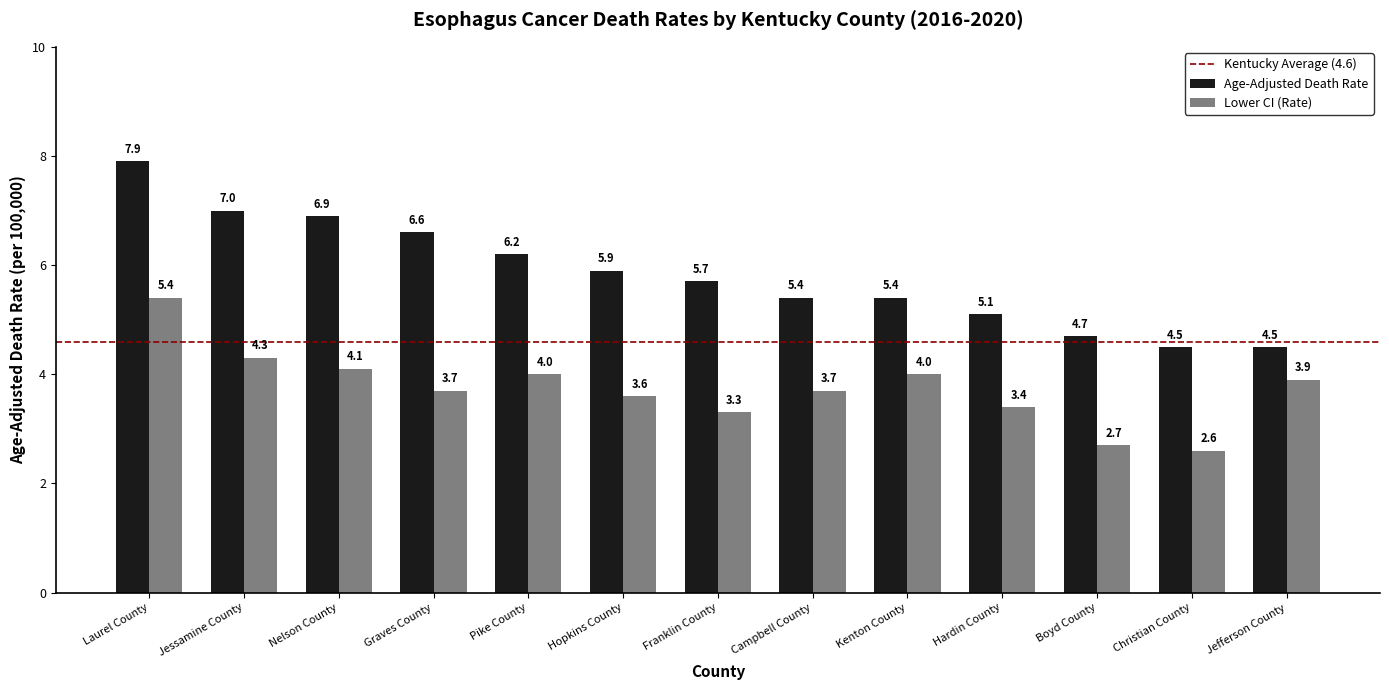

Is it true that Age-Adjusted Death Rate equals 11.1 at Pike County?

False